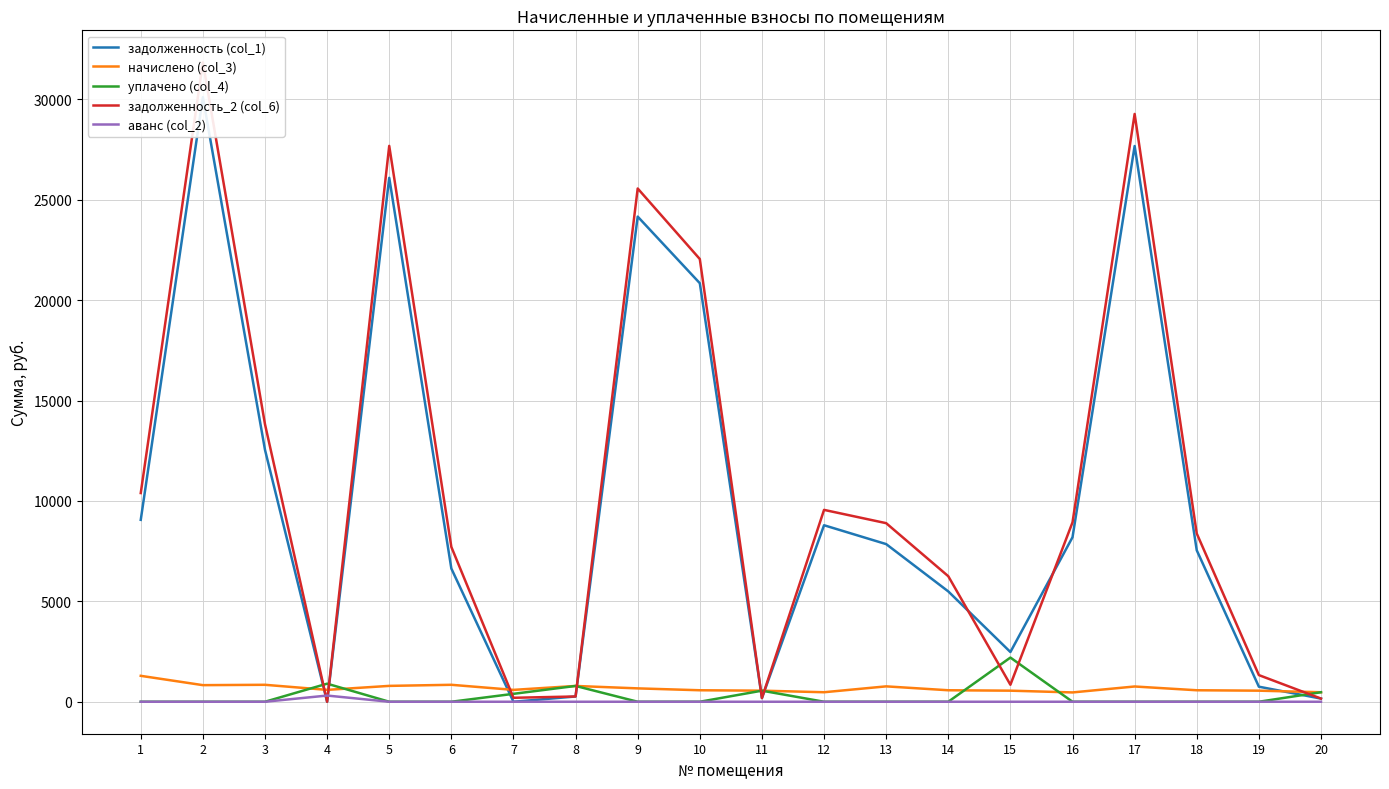

Where is the first local minimum for начислено (col_3)?

2